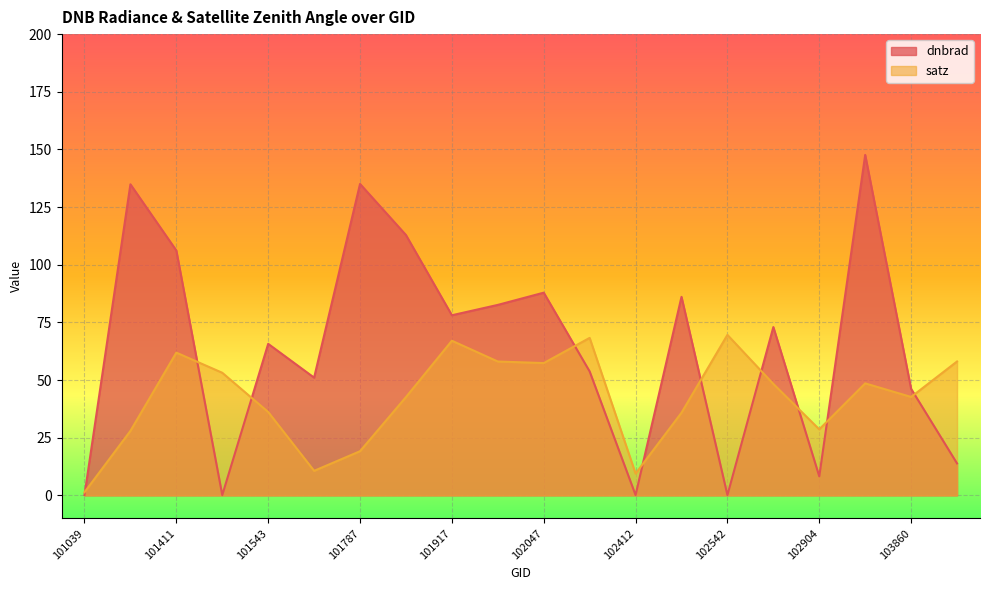

Reading right to left, extract all data points from this chart.

dnbrad: 13.8	46.2	147.6	8.2	73.0	0.1	86.1	0.1	53.7	87.9	82.6	78.1	112.9	135.0	51.0	65.7	0.1	106.2	134.9	0.1
satz: 58.0	42.7	48.6	28.6	48.3	69.6	35.8	9.4	68.3	57.4	58.0	67.0	42.6	19.1	10.6	36.1	53.1	61.9	27.9	1.3